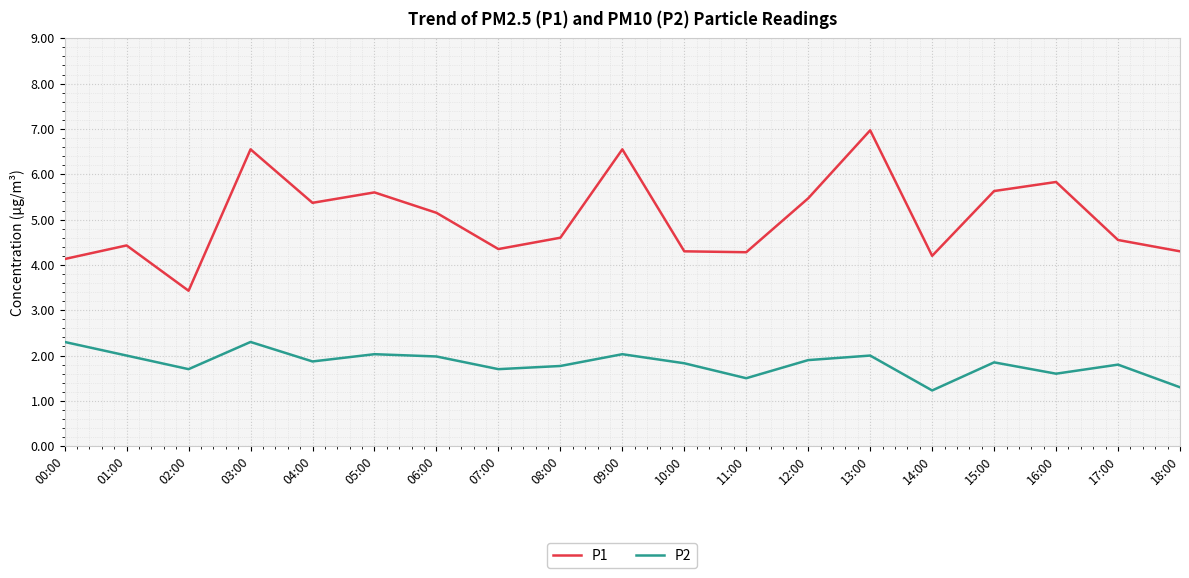

At 17:00, list the series in order from largest to smallest.

P1, P2